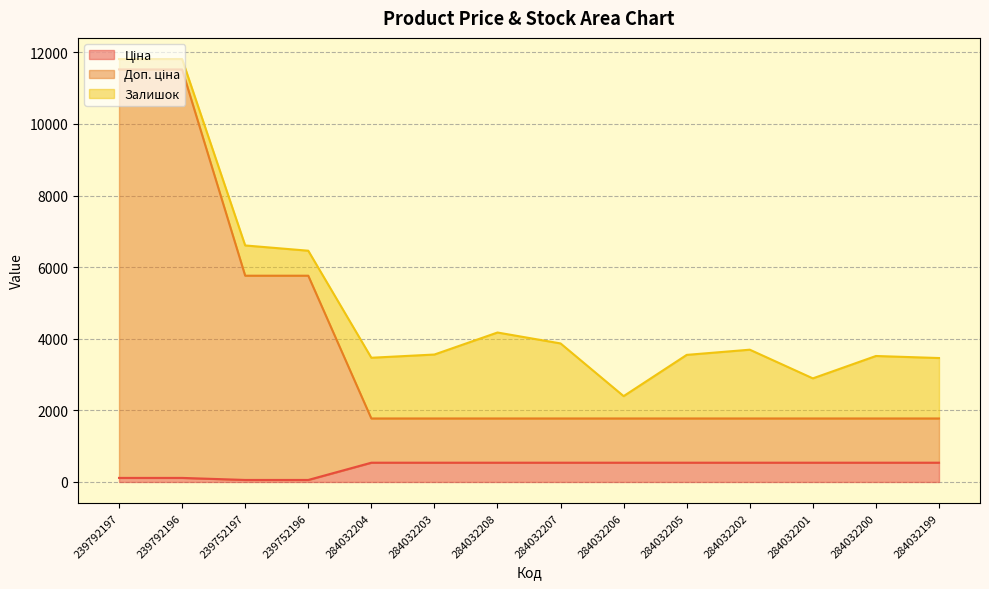

What is the smallest value displayed?

57.0